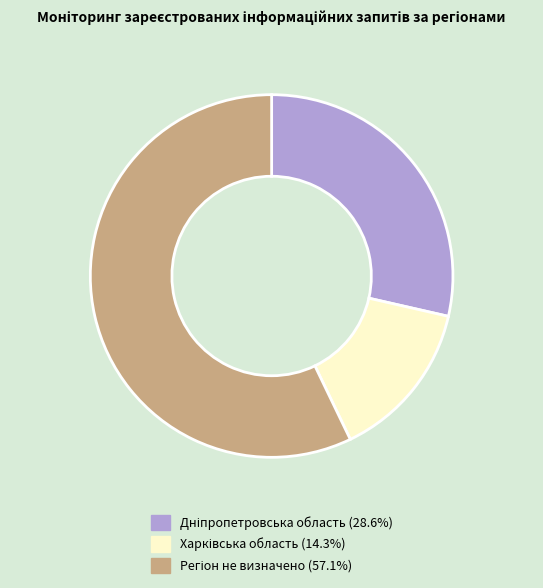

Is there a majority slice in this chart?

Yes